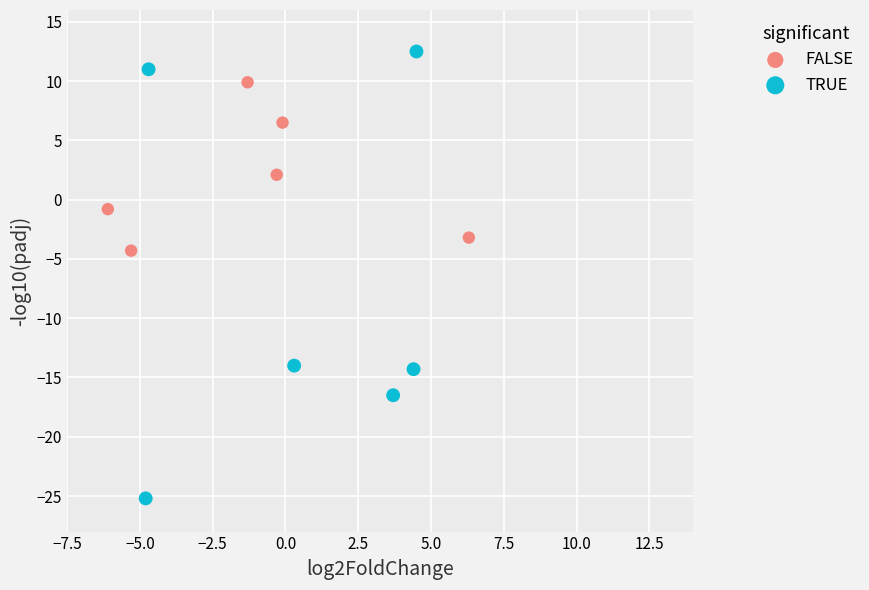

Which series reaches the minimum Y coordinate?

TRUE